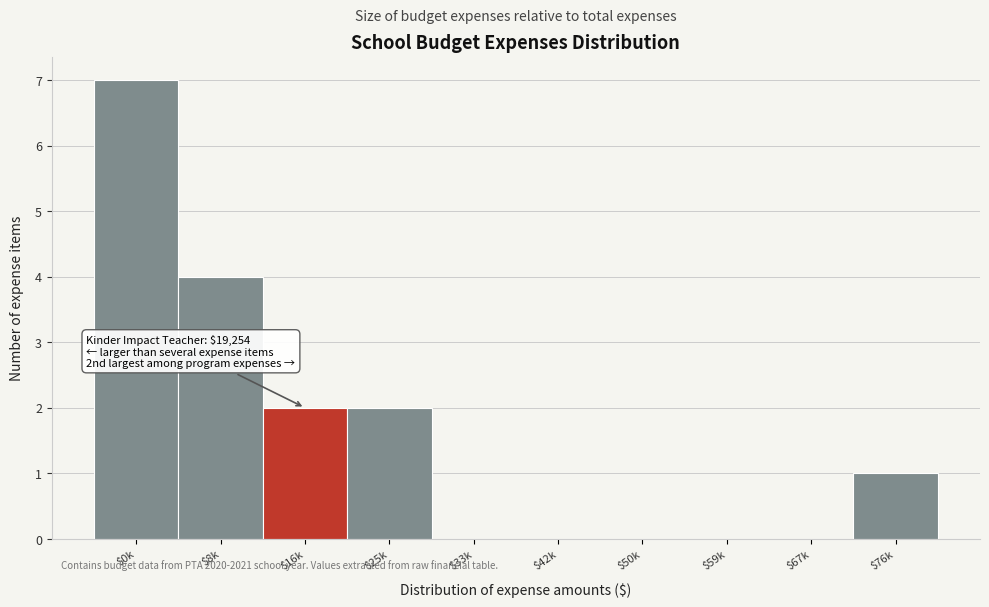

The value at $25k is 2. True or false?

True